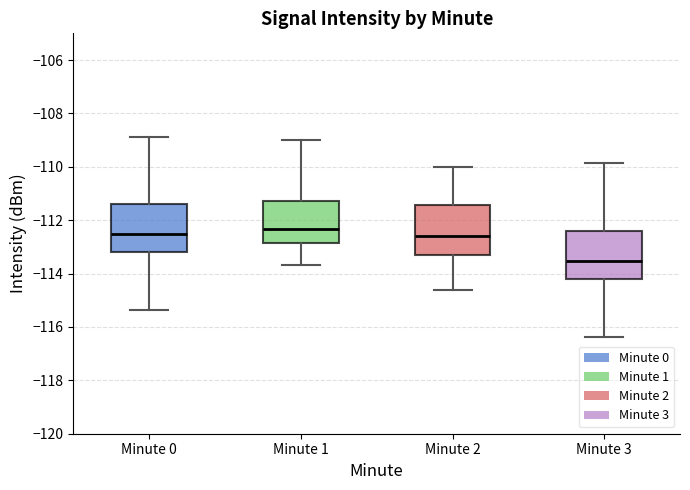

Where does the upper whisker of the box for Minute 1 end on the y-axis? The values are not printed on the chart, so give them approximately, as read against the axis.

-109.0